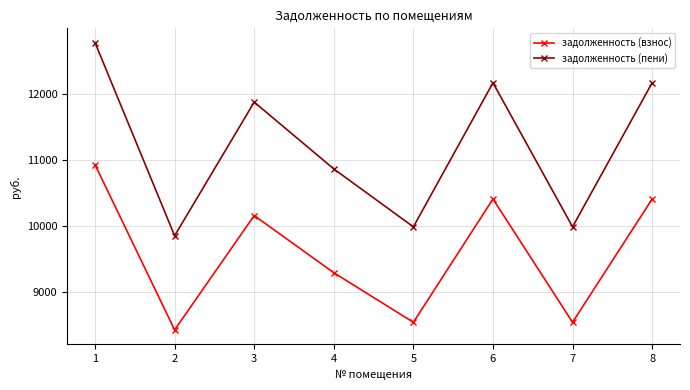

What is the minimum value shown in the chart?

8428.8